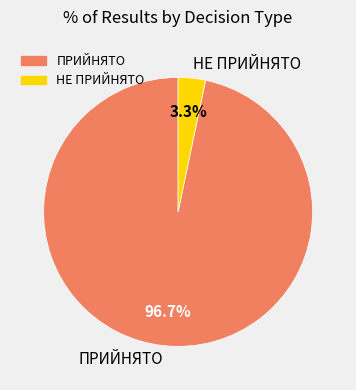

The НЕ ПРИЙНЯТО slice represents 3% of the pie. True or false?

True